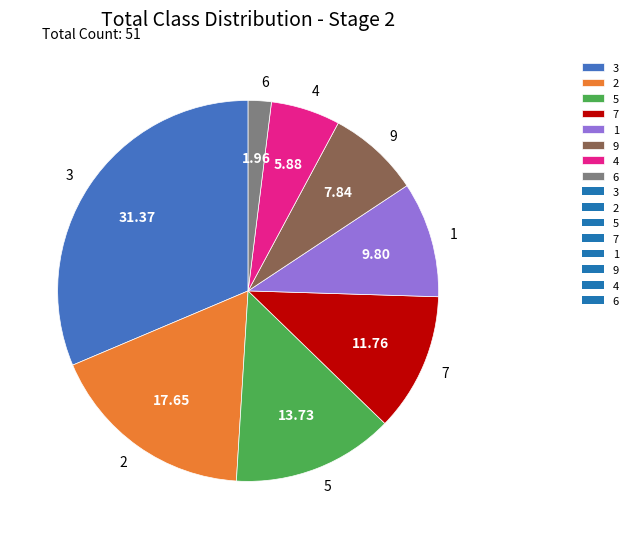

True or false: 7 accounts for 1% of the total.

False